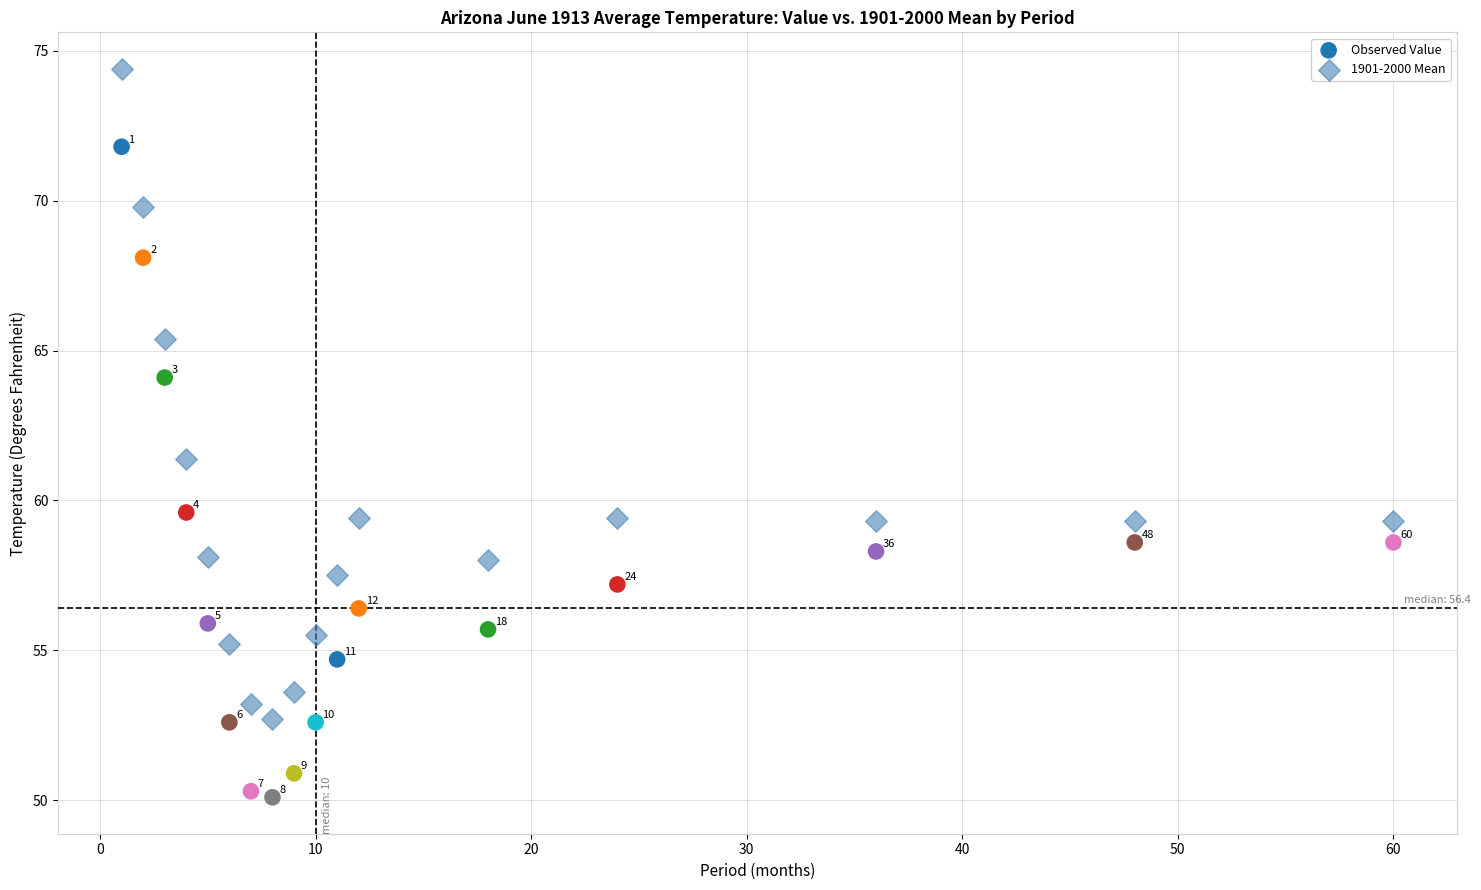

In the 1901-2000 Mean series, what Y value is closest to 63?

61.4